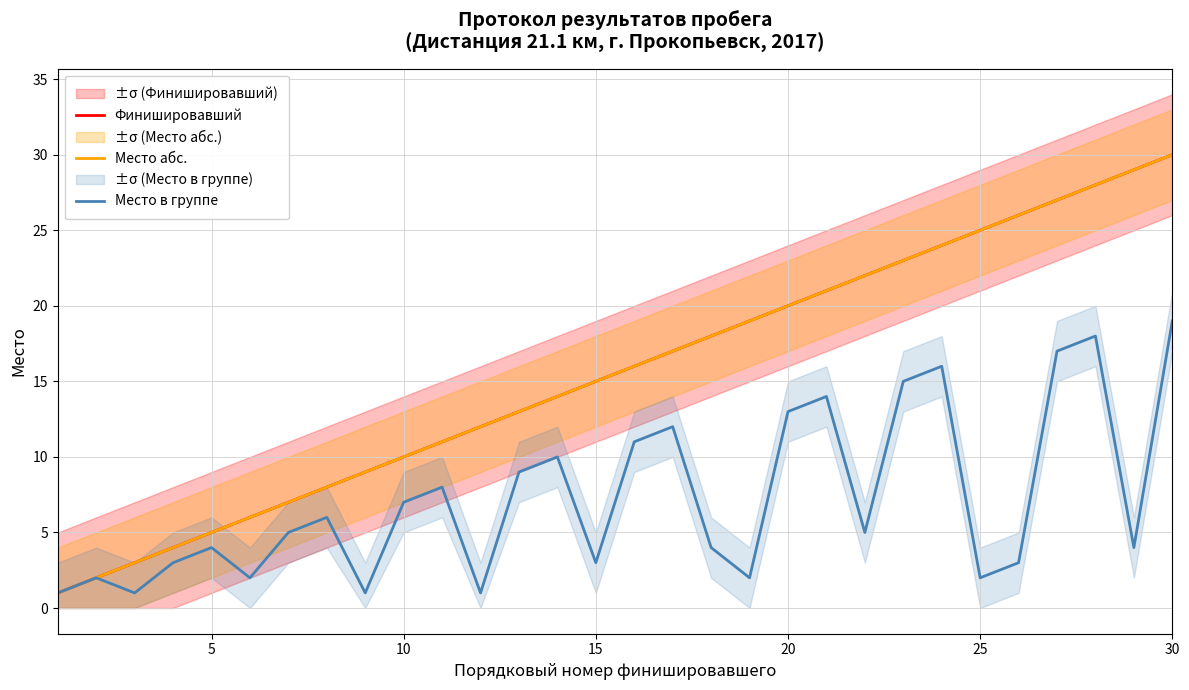

What is the difference between the maximum and second lowest values in the Финишировавший series?

28